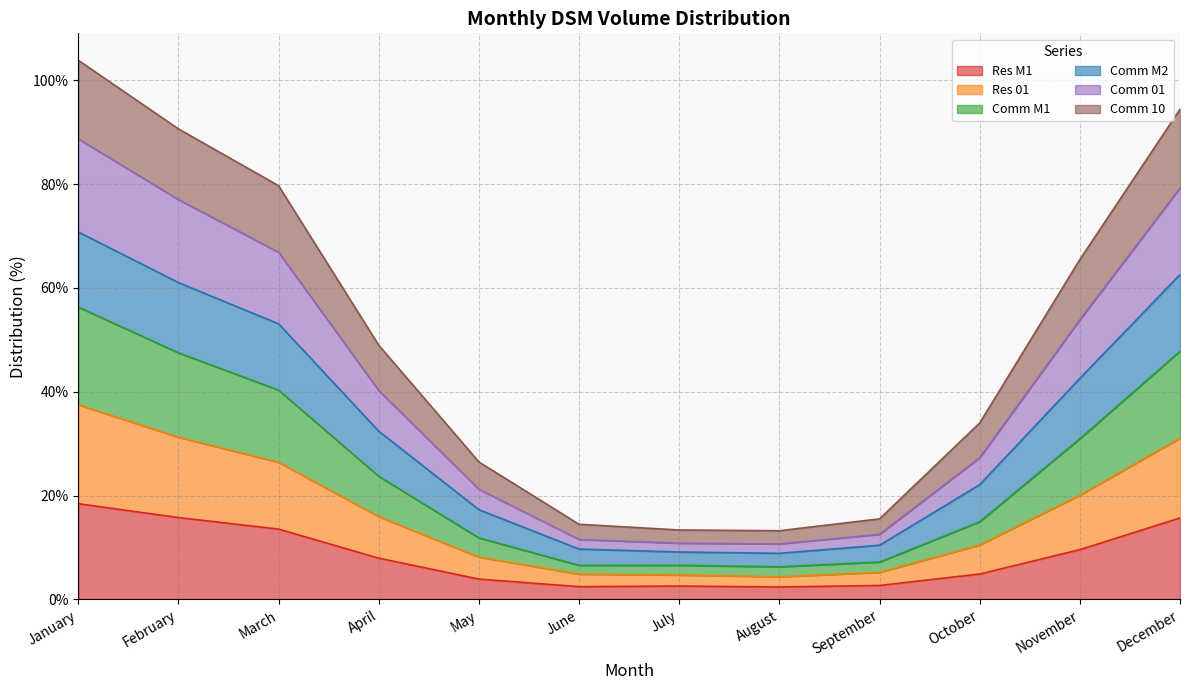

Which series has the largest total across all categories?

Comm M2